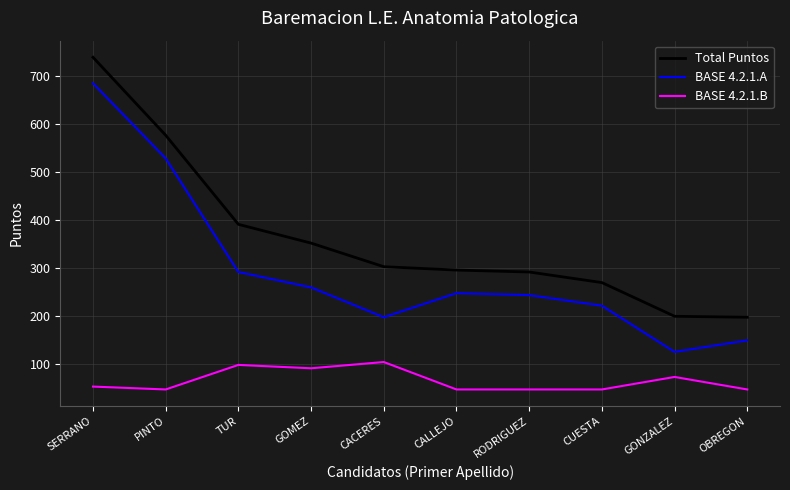

At which category does BASE 4.2.1.B reach its first local peak?

TUR